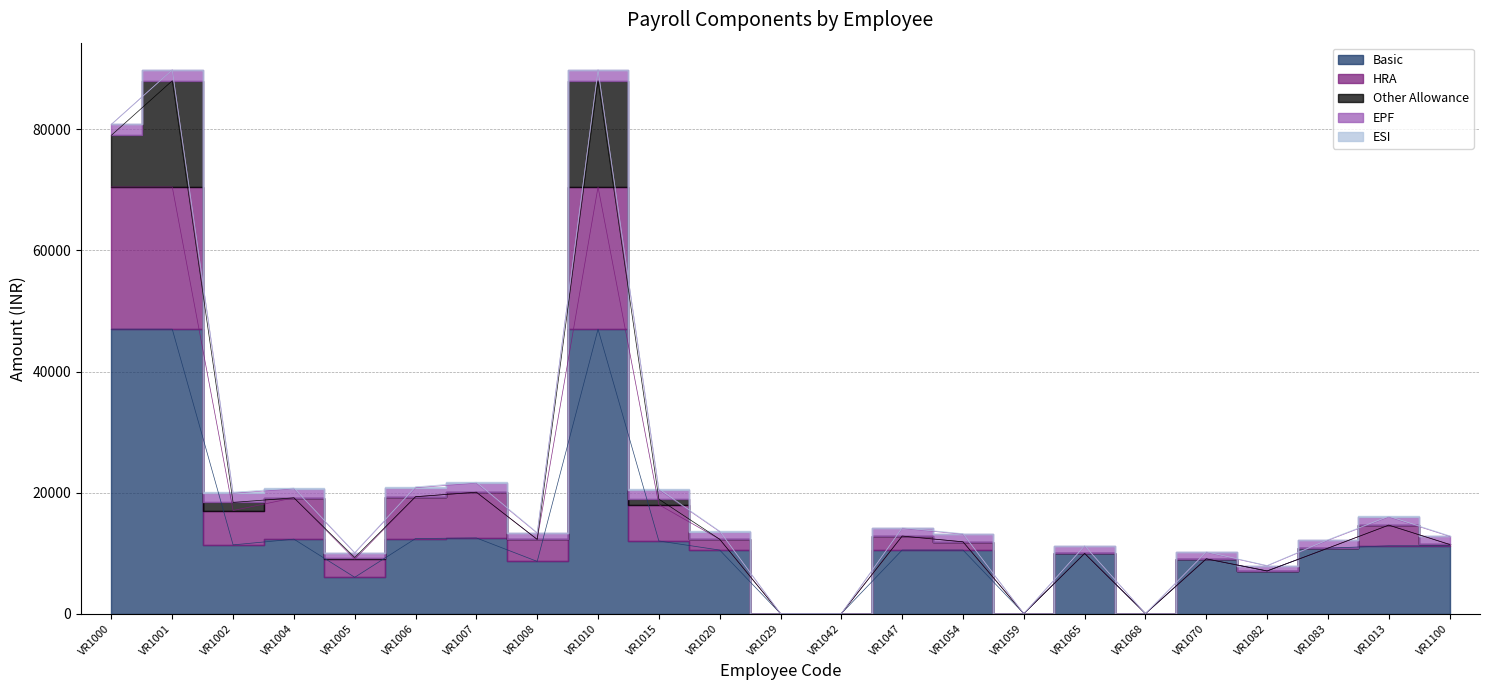

Does the chart display data point markers on the line(s)?

No